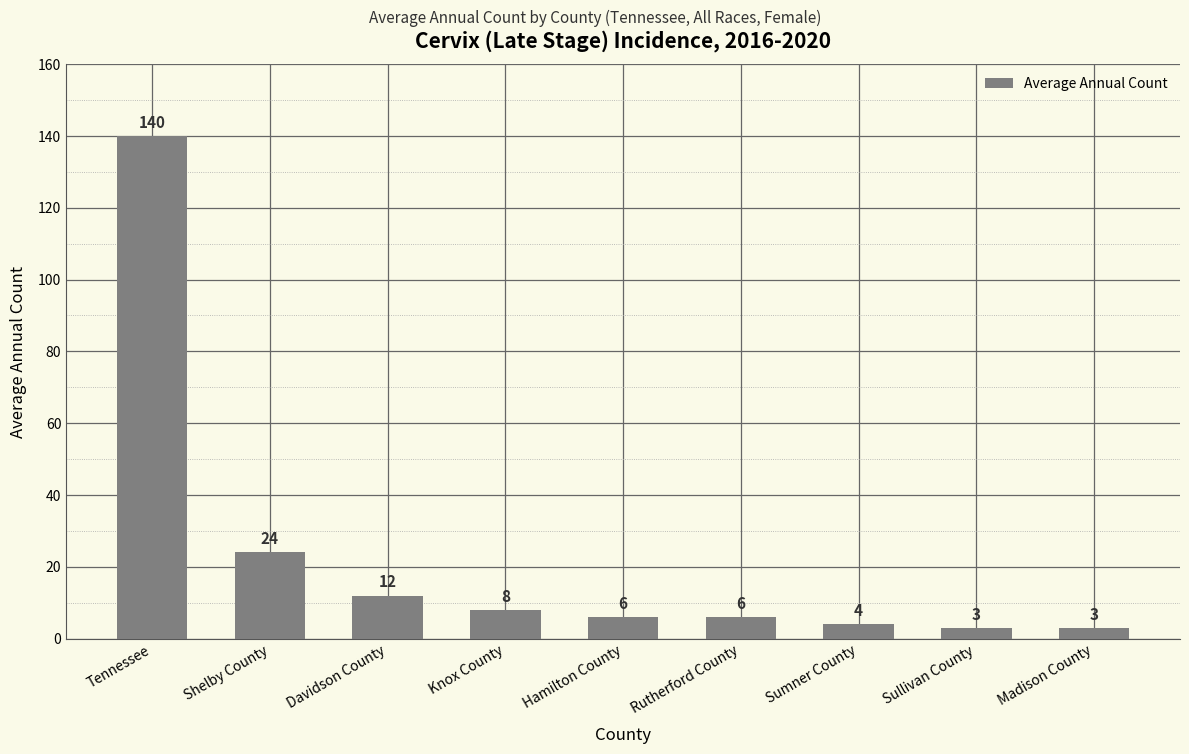

Does the chart contain stacked bars?

No